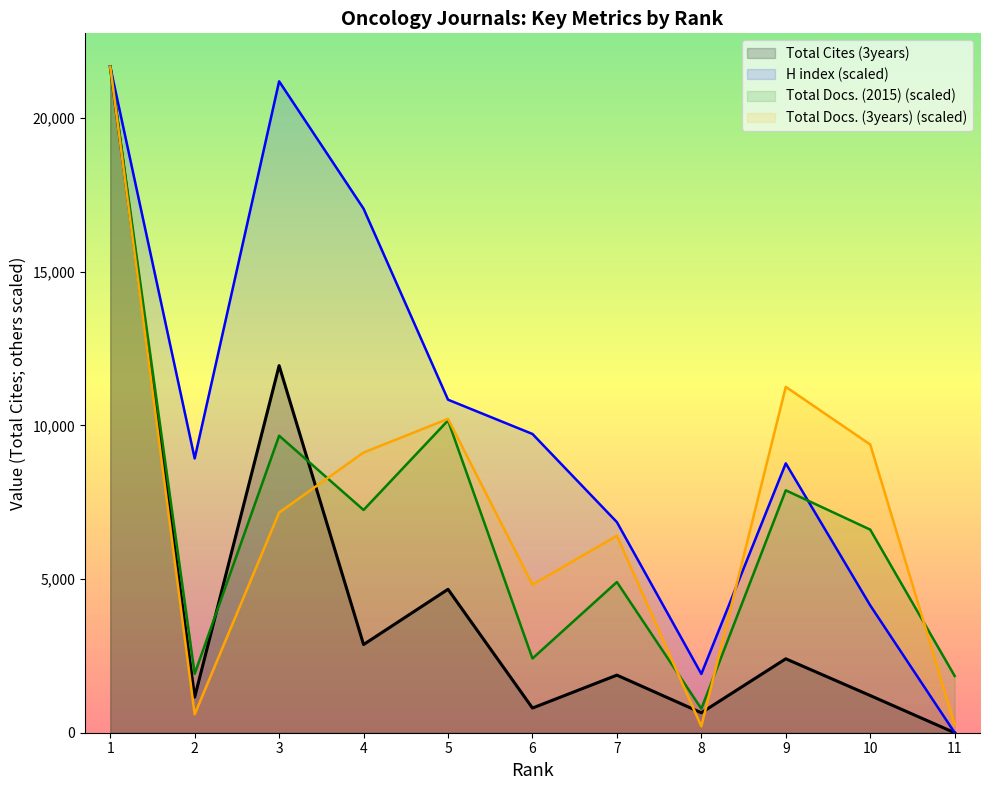

In Total Docs. (2015), how many points are lower than both neighbors (excluding endpoints)?

4